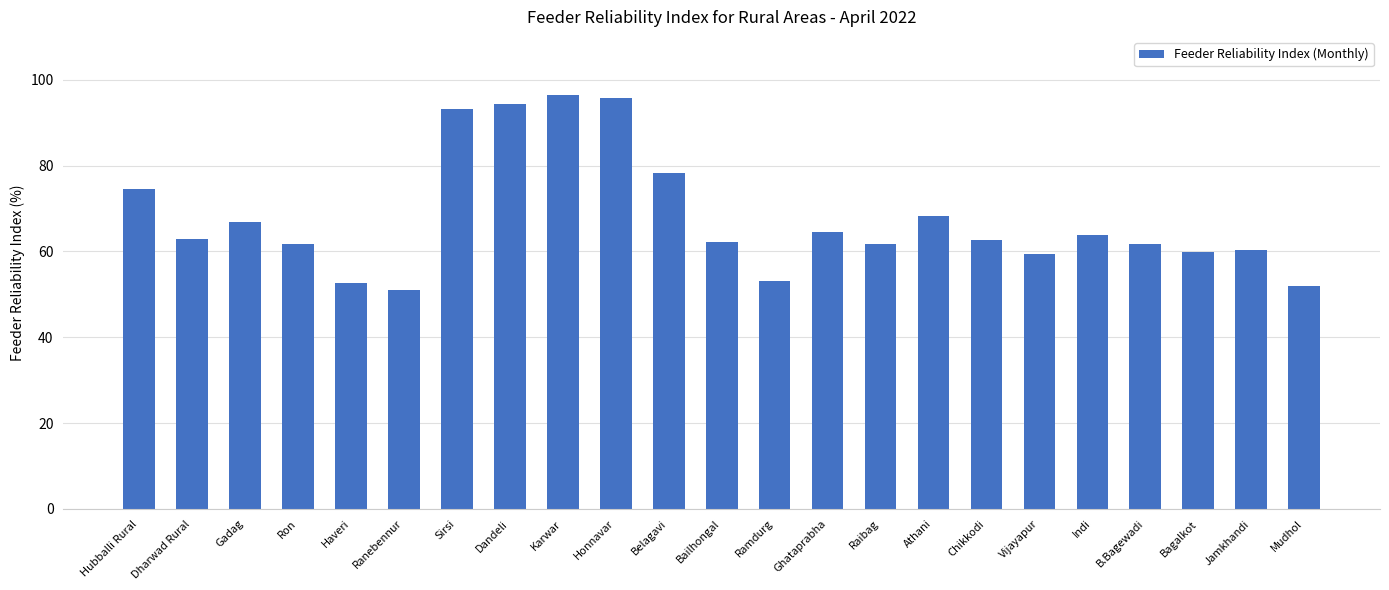

The value at Ron is 61.8. True or false?

True